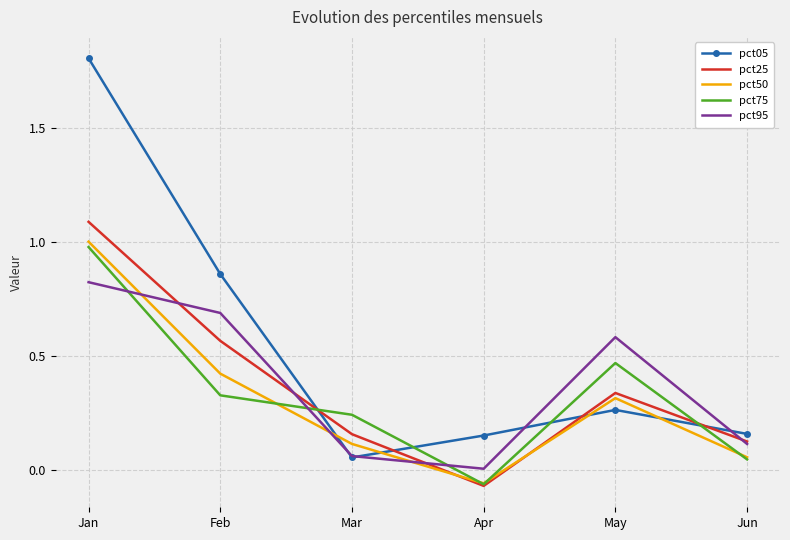

At which category is the sum across all series the highest?

Jan